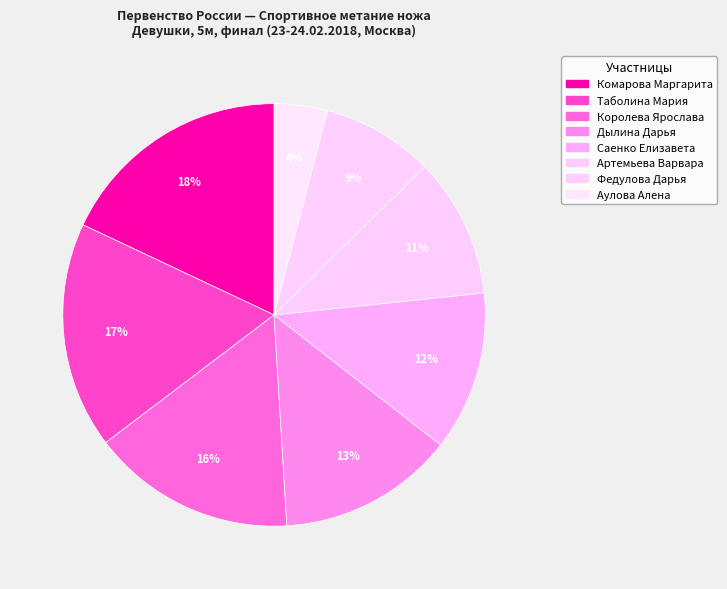

How many segments does this pie chart have?

8